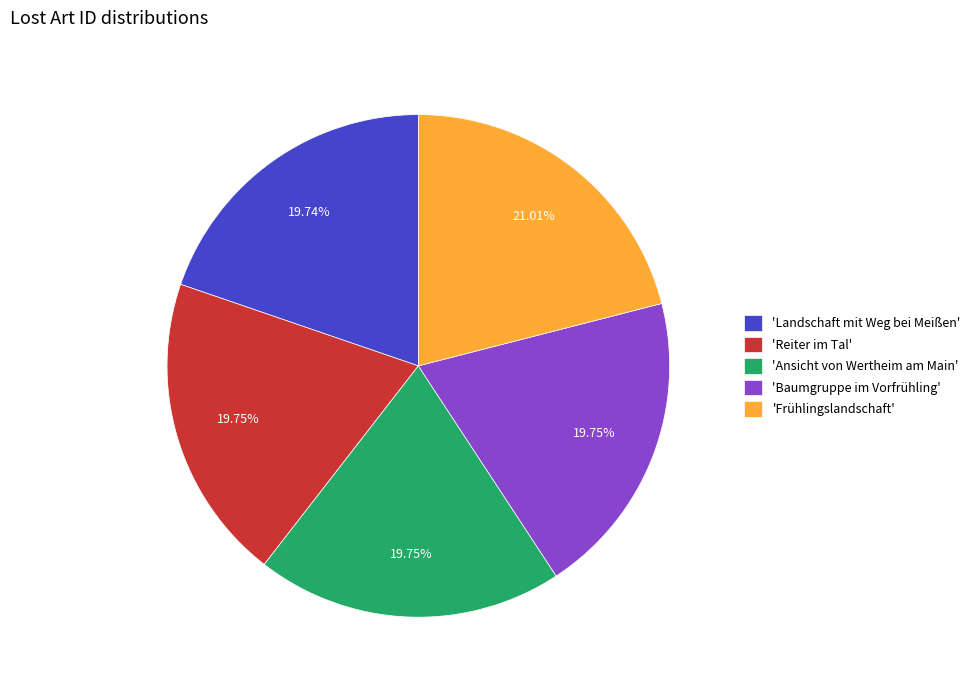

Which has a higher value, 'Frühlingslandschaft' or 'Reiter im Tal'?

'Frühlingslandschaft'